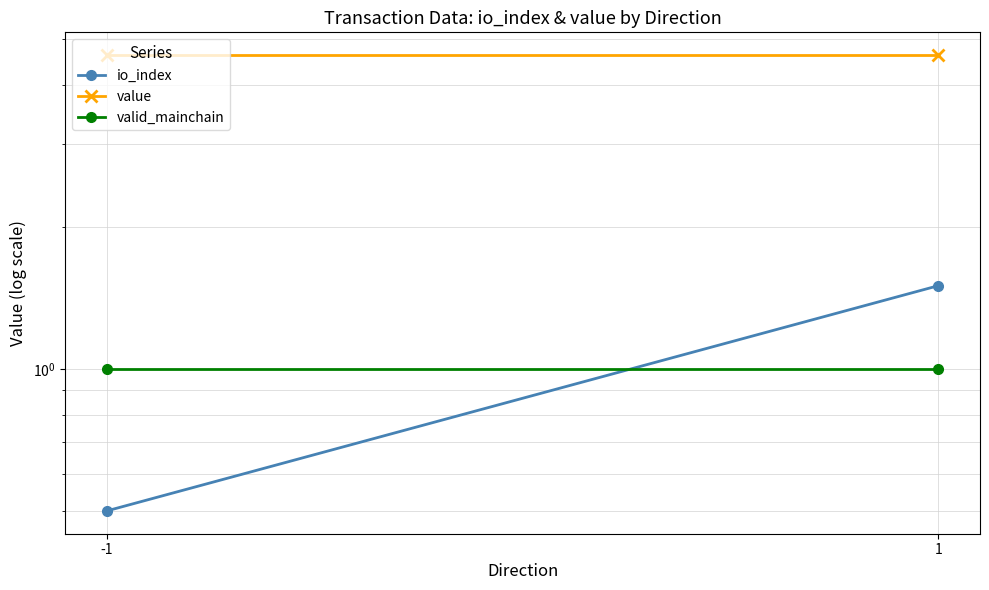

The value of valid_mainchain at -1 is 1.0. True or false?

True